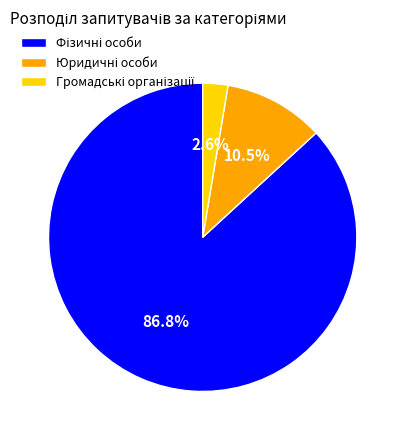

Is there a majority slice in this chart?

Yes